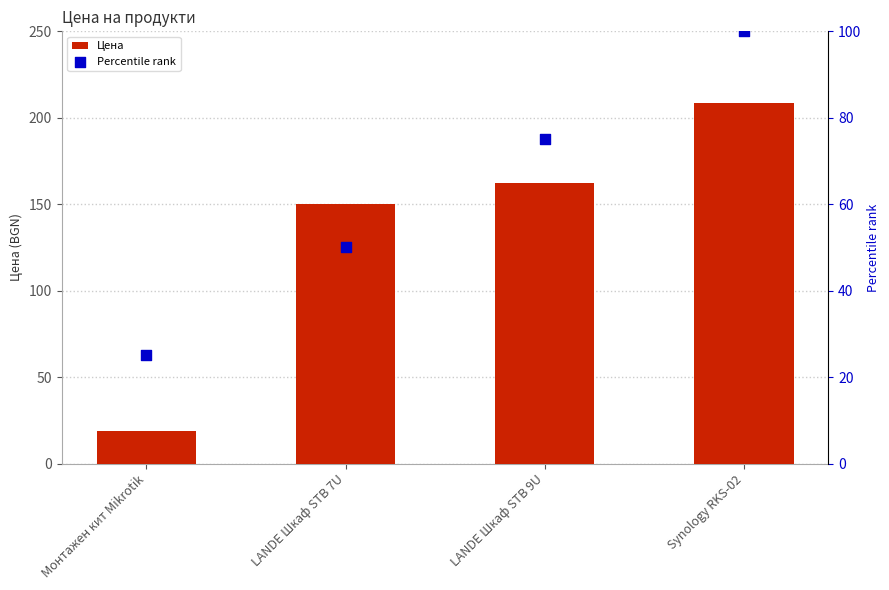

What are all the series names shown in the legend?

Цена, Percentile rank